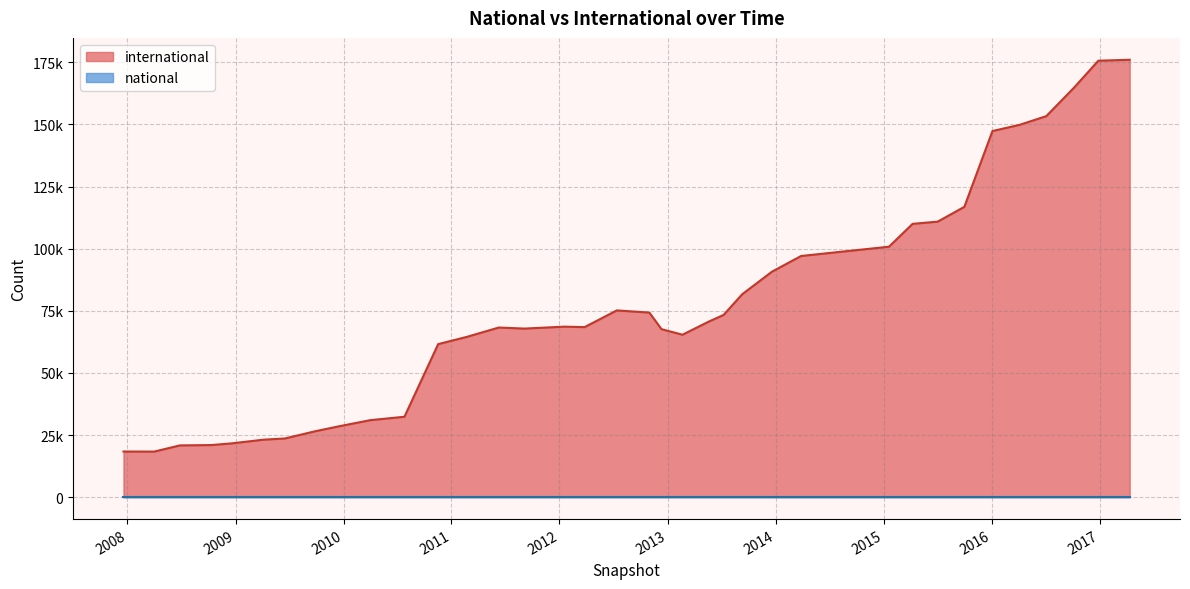

The value of international at 2007-12-19 is 18393. True or false?

True